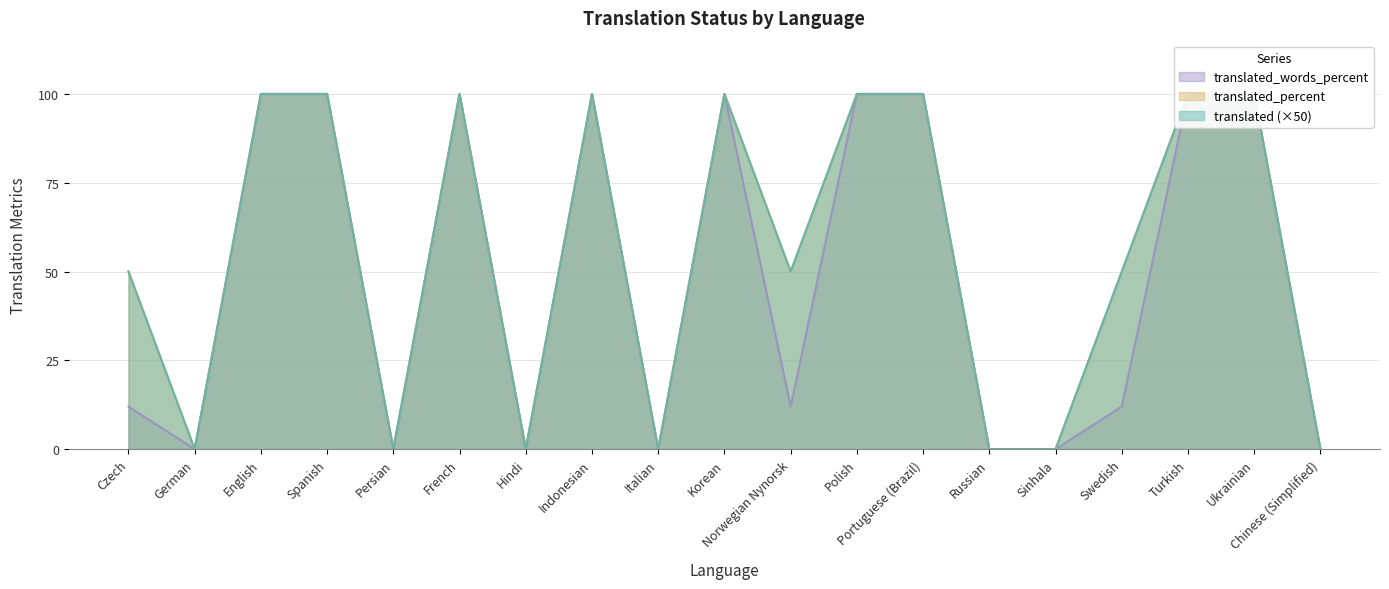

What value does the translated_percent series have at Portuguese (Brazil), to the nearest 5?

100